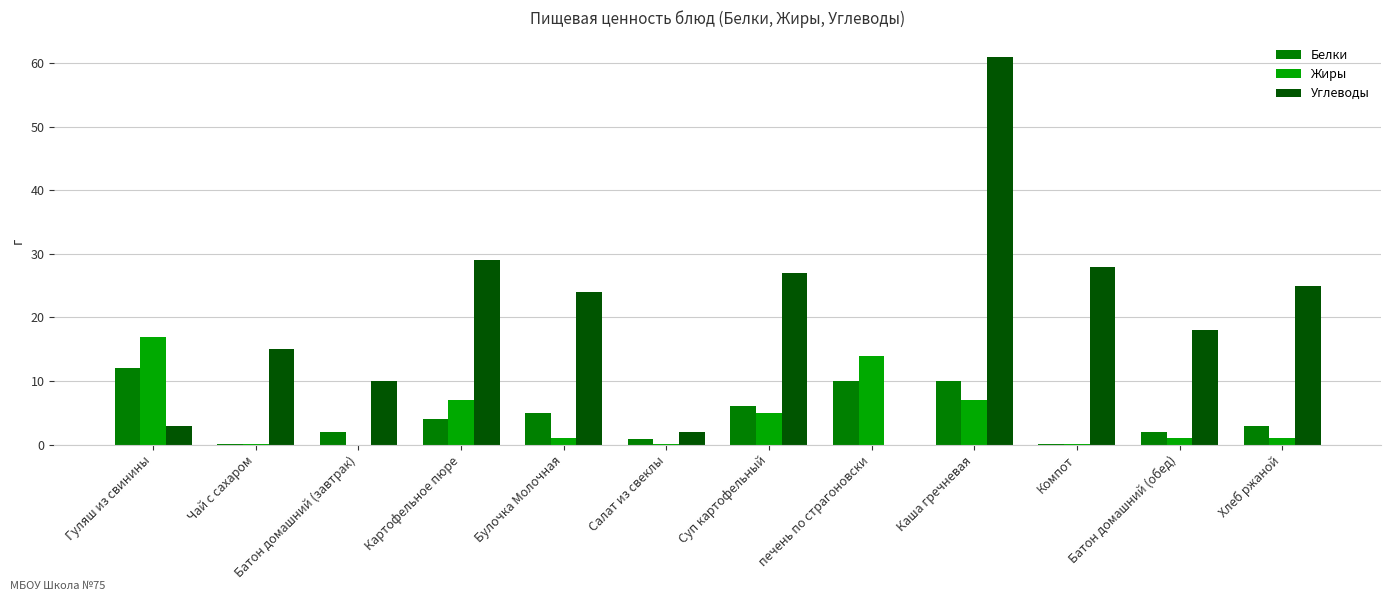

Count the number of categories in the chart.

12